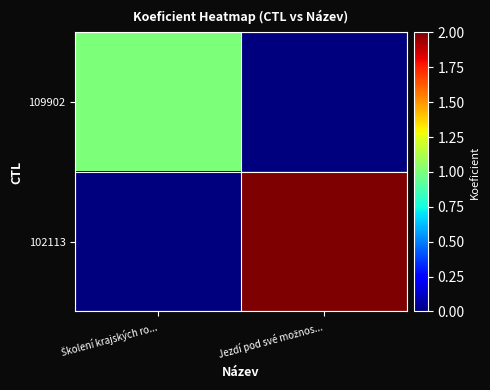

List the series in order of their peak value, highest first.

102113, 109902